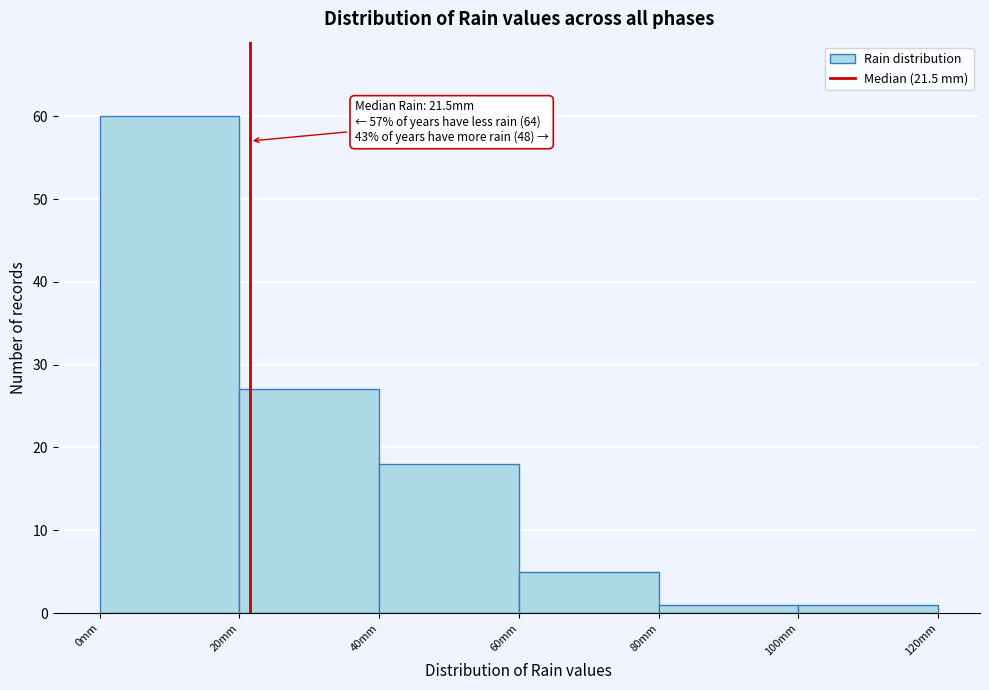

Over which range of the x-axis is the bar tallest?

0 to 20